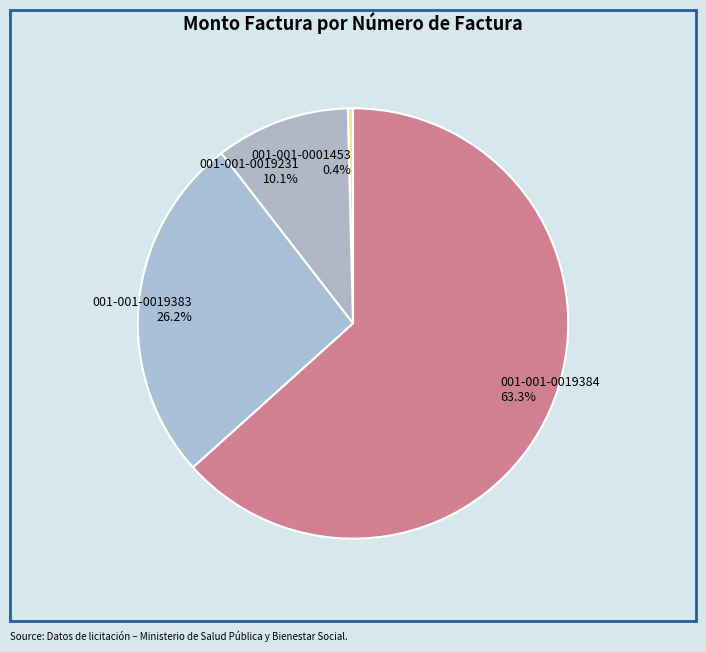

What percentage is the 001-001-0019384 slice, to the nearest percent?

63%